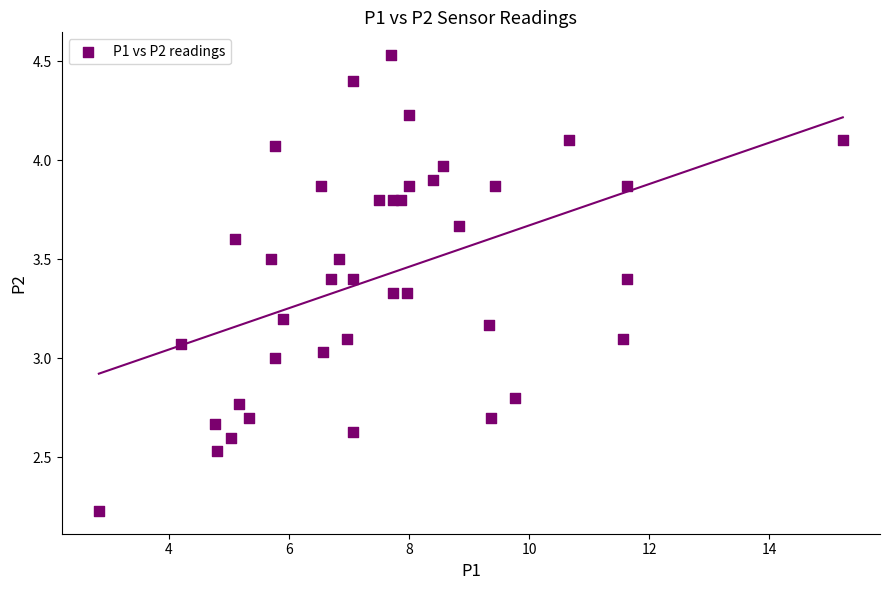

What is the range of Y values (max minus min)?

2.3